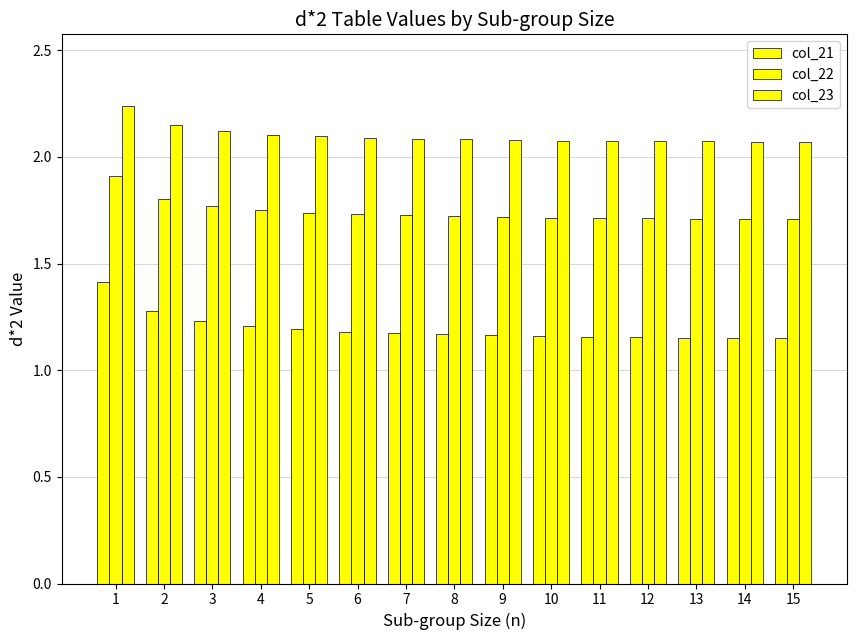

The value of col_21 at 14 is 1.2. True or false?

True